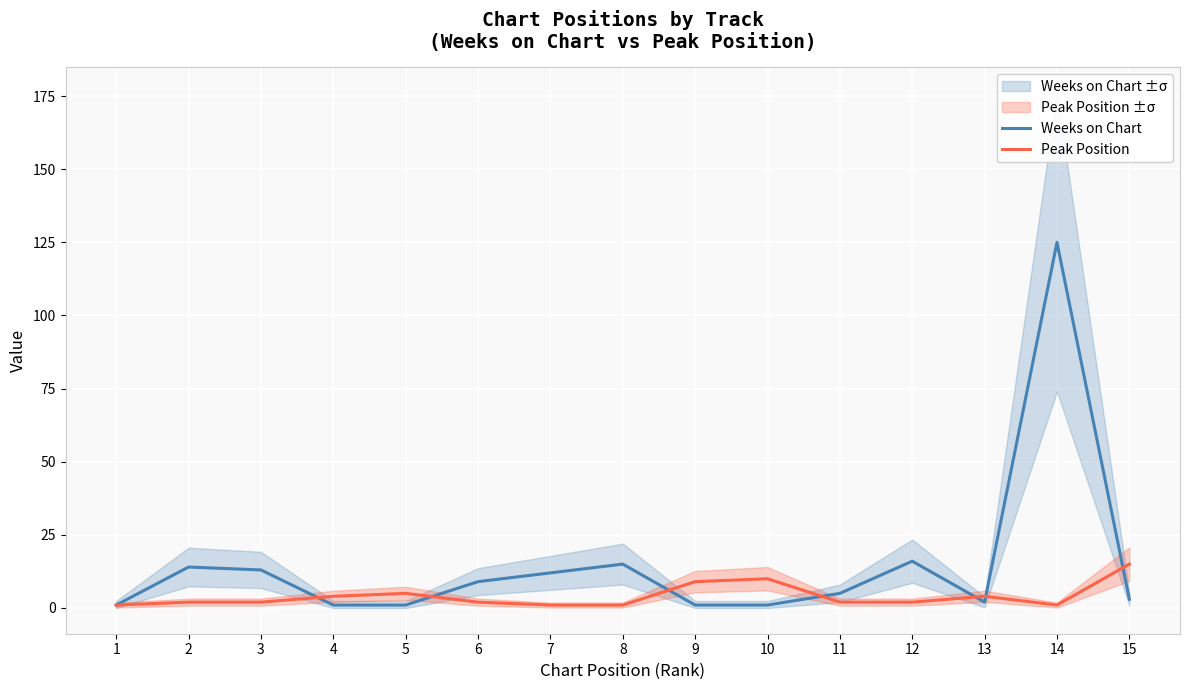

List the series in order of their peak value, lowest first.

Peak Position, Weeks on Chart